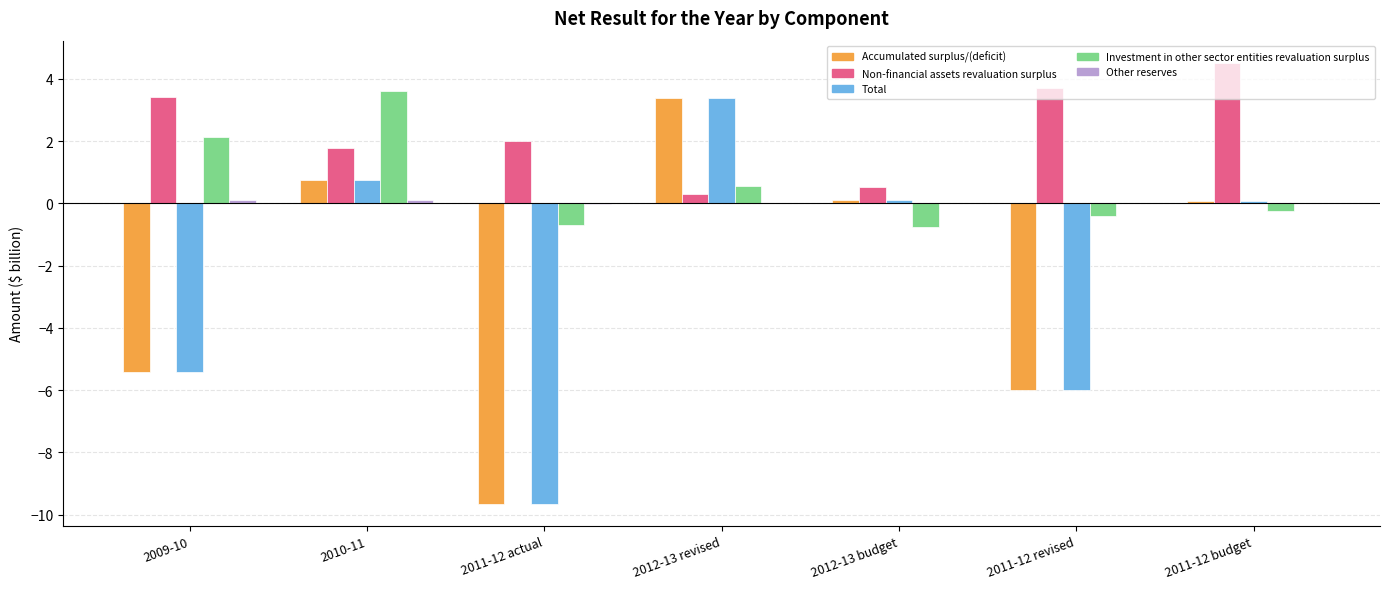

At which label does Non-financial assets revaluation surplus reach its peak?

2011-12 budget